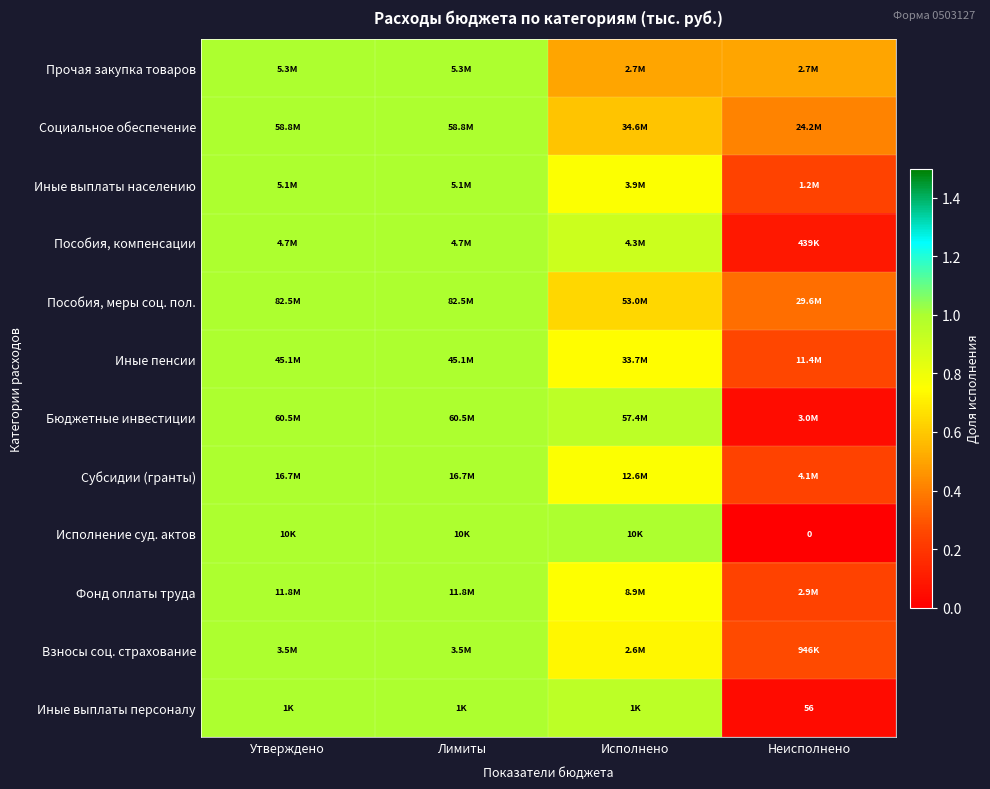

What is the difference between the maximum and minimum values in the Социальное обеспечение series?

0.6